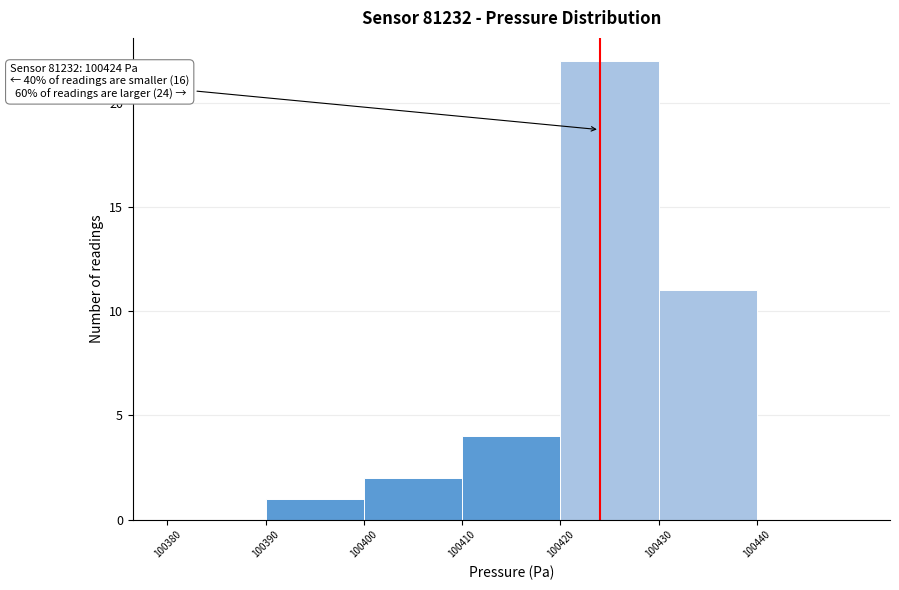

Over which range of the x-axis is the bar tallest?

100420 to 100430